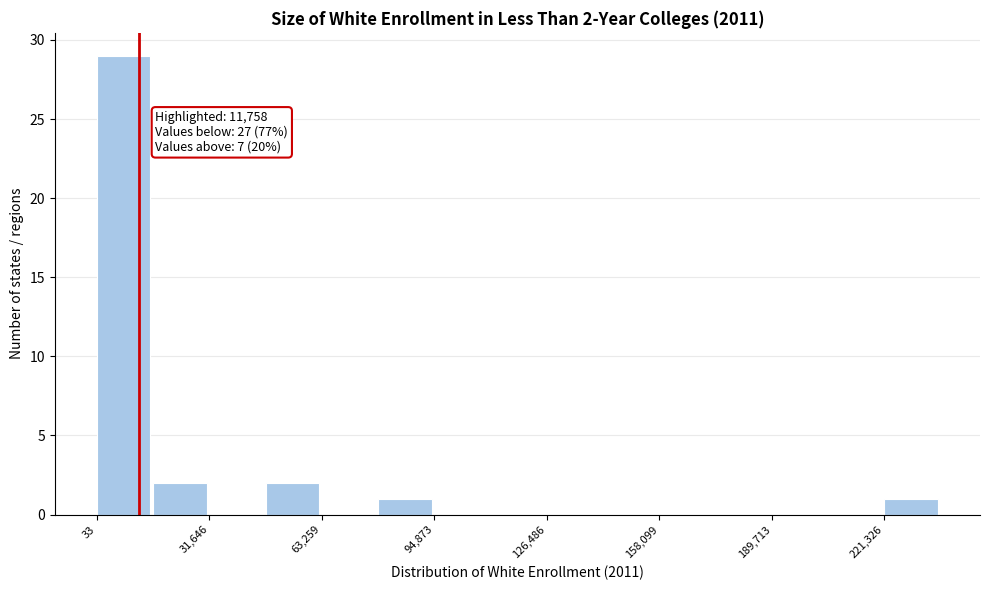

Read against the x-axis, roughly where is the centre of the tallest bar?

10000